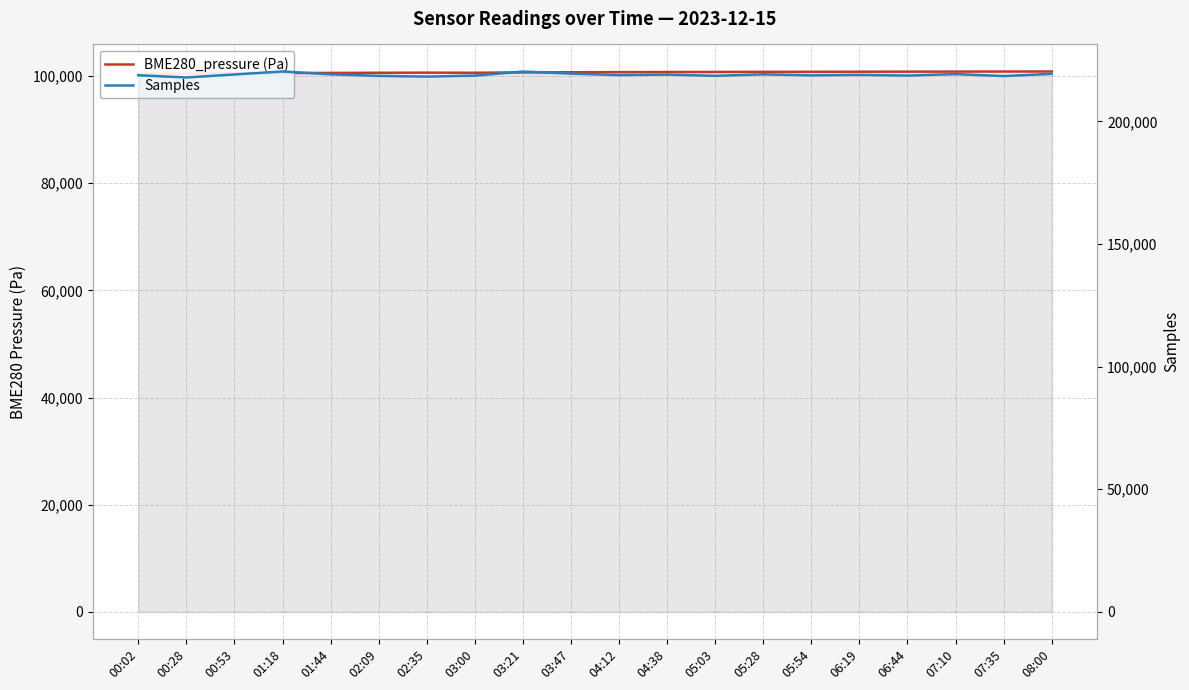

Which label corresponds to the smallest value in the chart?

00:02